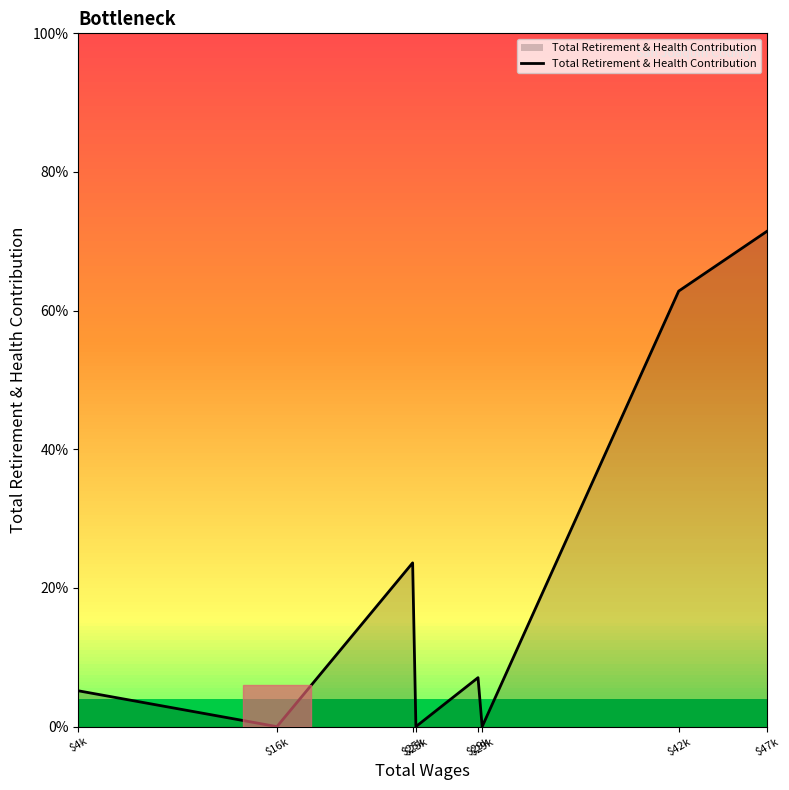

Reading right to left, transcribe all the data shown in this chart.

13623	11981	0	1347	0	4505	0	986